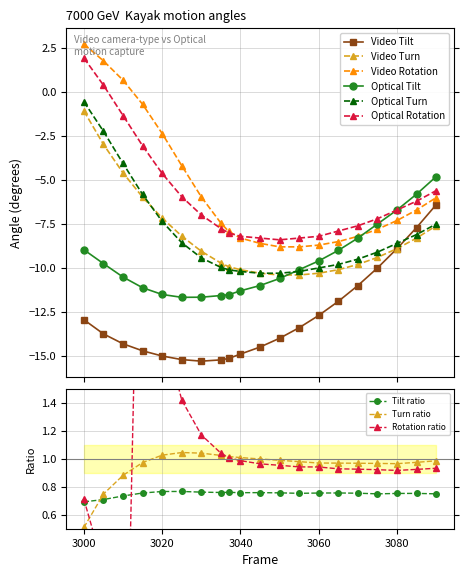

What is the maximum value shown in the chart?

2.7